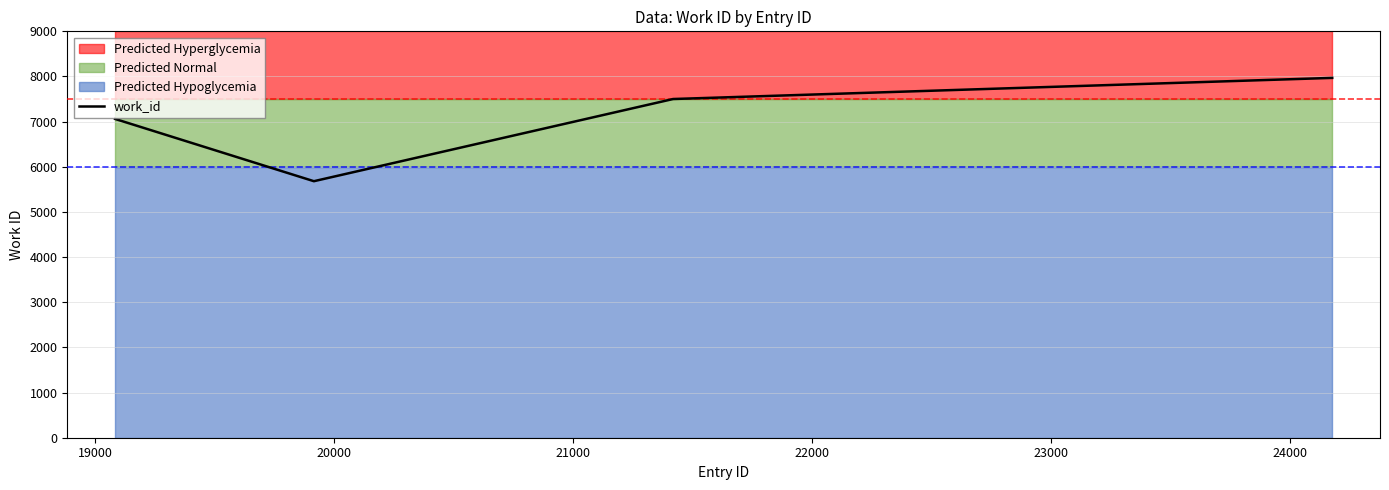

True or false: work_id has more than 2 points higher than both neighbors.

False